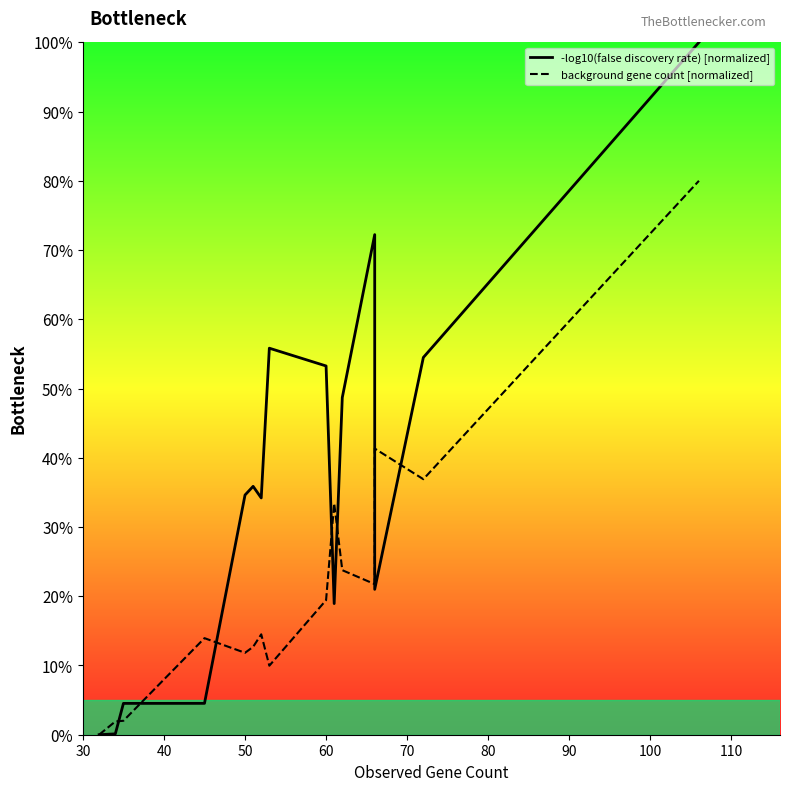

What position from the left is 60?

4